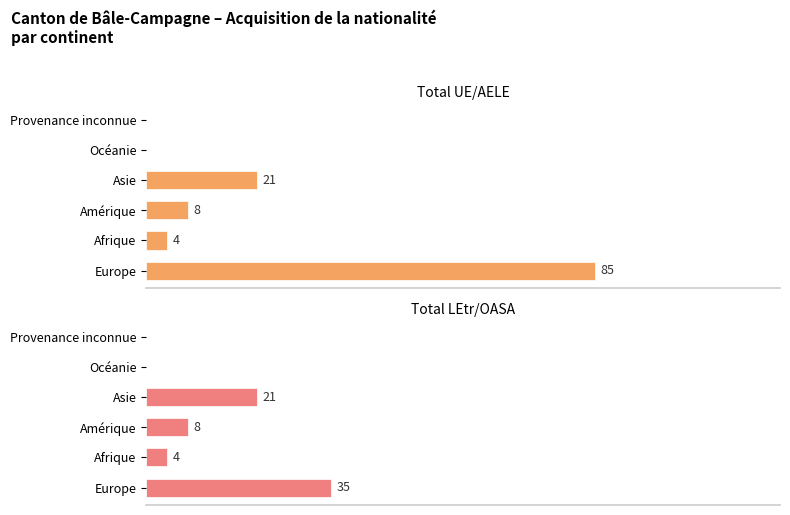

Which series changed the most between Océanie and Provenance inconnue?

Total UE/AELE